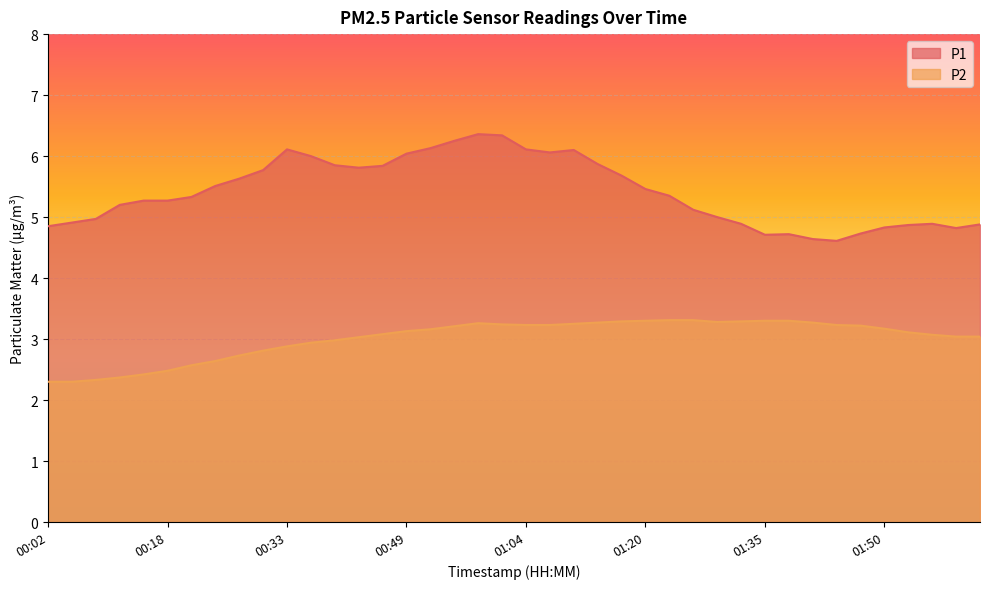

Reading left to right, list all the values displayed in this chart.

P1: 00:02=4.8	00:06=4.9	00:09=5.0	00:12=5.2	00:15=5.3	00:18=5.3	00:21=5.3	00:24=5.5	00:27=5.6	00:30=5.8	00:33=6.1	00:36=6.0	00:39=5.8	00:43=5.8	00:46=5.8	00:49=6.0	00:52=6.1	00:55=6.2	00:58=6.4	01:01=6.3	01:04=6.1	01:07=6.1	01:10=6.1	01:13=5.9	01:17=5.7	01:20=5.5	01:23=5.3	01:26=5.1	01:29=5.0	01:32=4.9	01:35=4.7	01:38=4.7	01:41=4.6	01:44=4.6	01:47=4.7	01:50=4.8	01:54=4.9	01:57=4.9	02:00=4.8	02:03=4.9
P2: 00:02=2.3	00:06=2.3	00:09=2.3	00:12=2.4	00:15=2.4	00:18=2.5	00:21=2.6	00:24=2.6	00:27=2.7	00:30=2.8	00:33=2.9	00:36=2.9	00:39=3.0	00:43=3.0	00:46=3.1	00:49=3.1	00:52=3.2	00:55=3.2	00:58=3.3	01:01=3.2	01:04=3.2	01:07=3.2	01:10=3.2	01:13=3.3	01:17=3.3	01:20=3.3	01:23=3.3	01:26=3.3	01:29=3.3	01:32=3.3	01:35=3.3	01:38=3.3	01:41=3.3	01:44=3.2	01:47=3.2	01:50=3.2	01:54=3.1	01:57=3.1	02:00=3.0	02:03=3.0